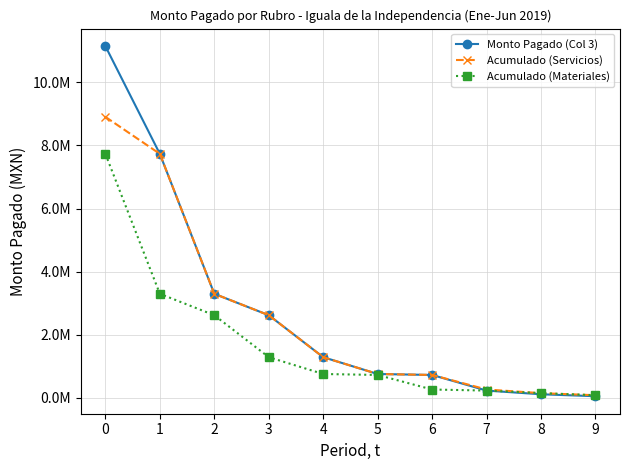

Is it true that Monto Pagado (Col 3) equals 4429771.6 at 2?

False